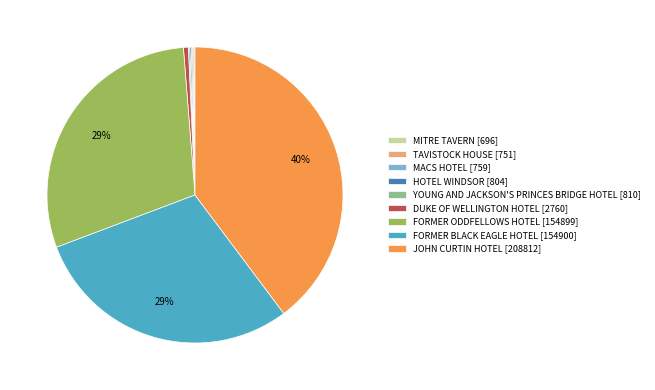

Is it true that JOHN CURTIN HOTEL [208812] is 40% of the pie?

True